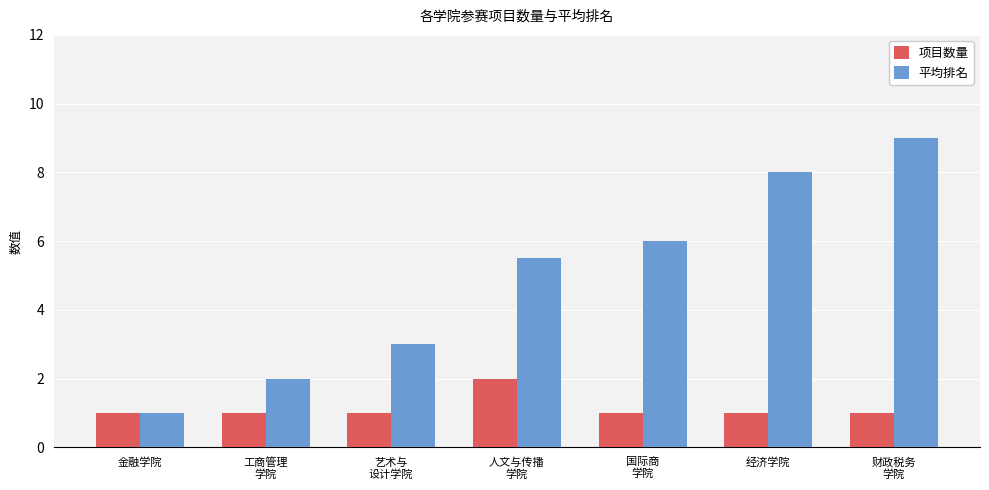

Between 金融学院 and 人文与传播
学院, which series saw the biggest shift?

平均排名